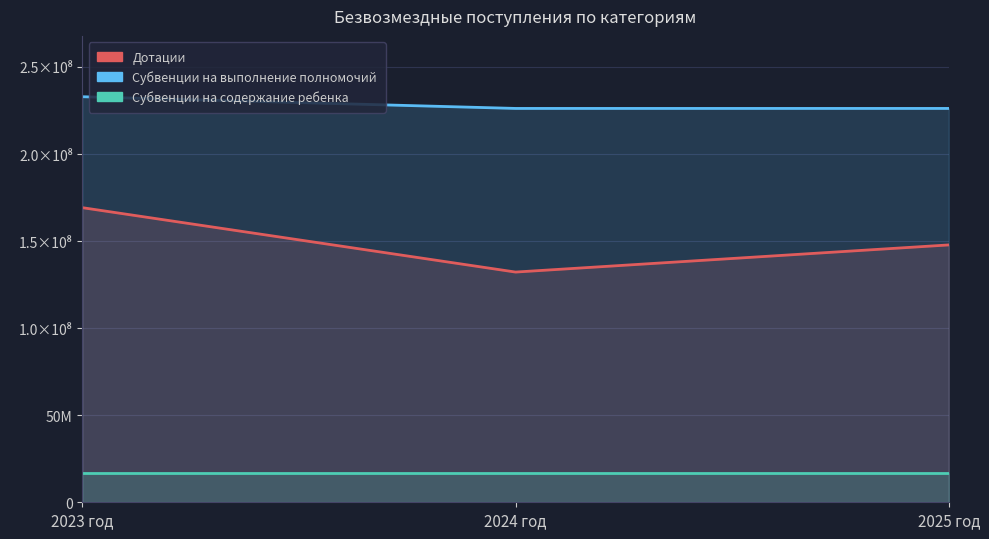

Reading left to right, what are all the values shown in this chart?

Дотации: 169199477.0	132218290.0	147806062.0
Субвенции на выполнение полномочий: 232920478.7	226198291.7	226198329.7
Субвенции на содержание ребенка: 16635355.0	16635355.0	16635355.0